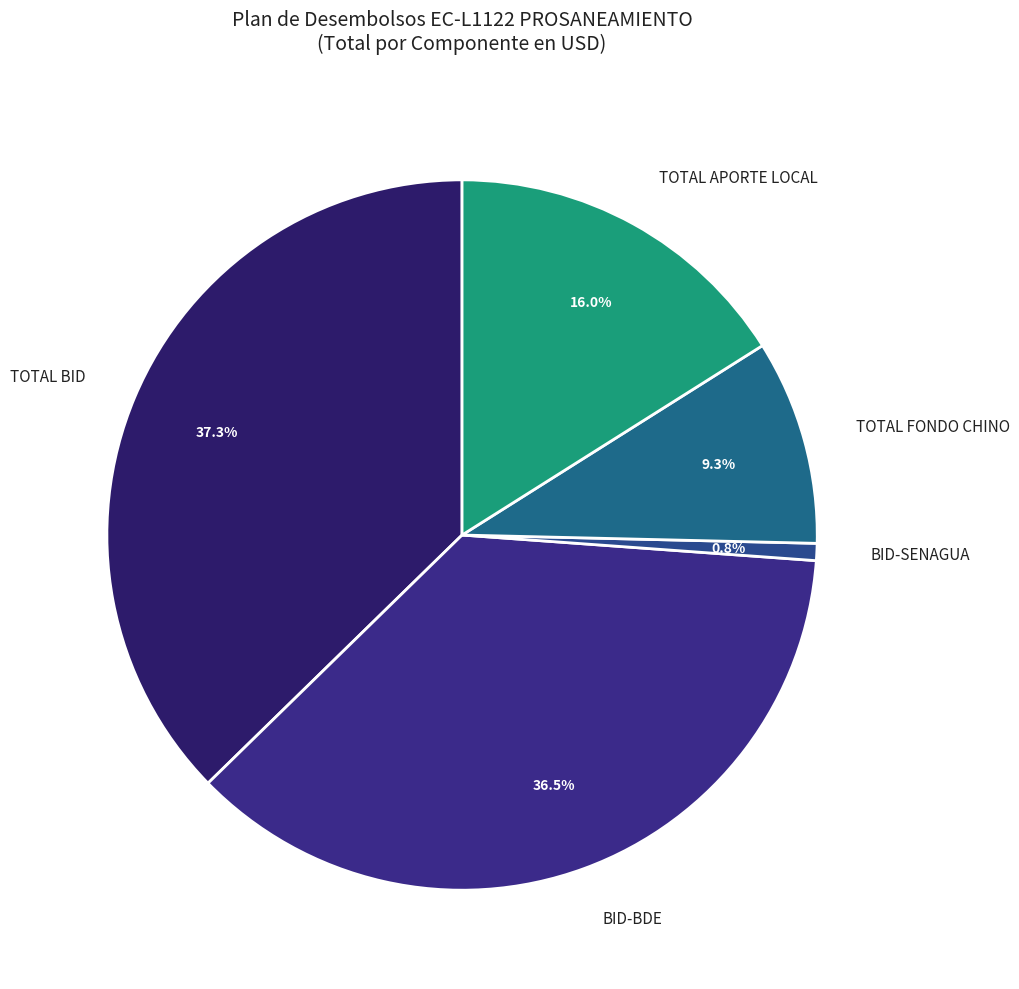

To the nearest percent, what is the difference between the BID-SENAGUA and TOTAL APORTE LOCAL slice percentages?

15%